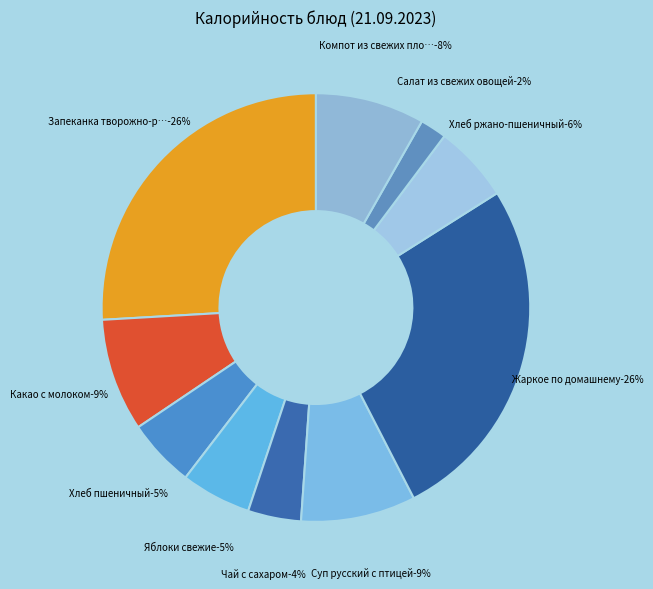

Approximately how many times larger is the value at Запеканка творожно-рисовая compared to Салат из свежих овощей?

12.9